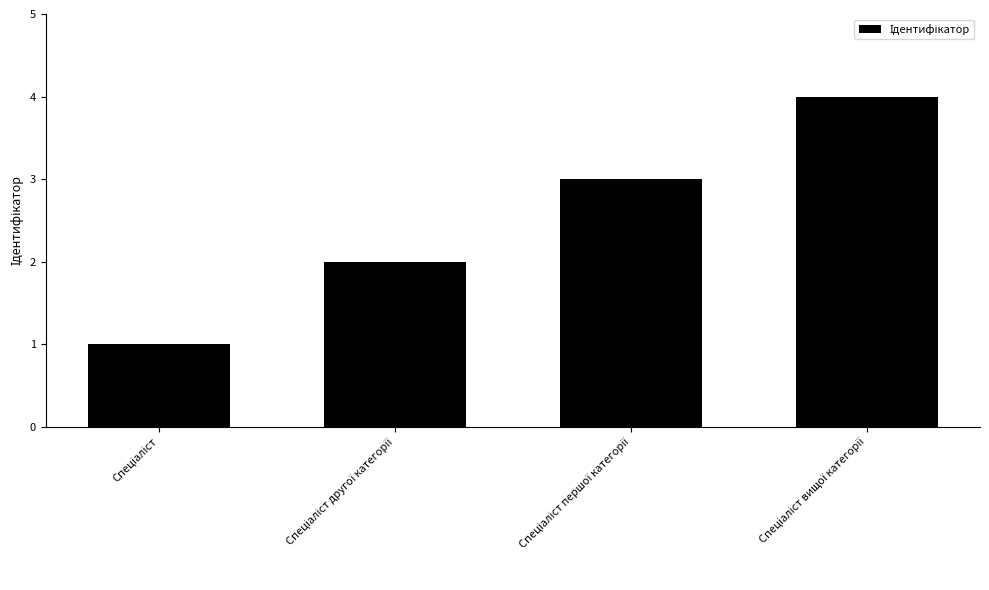

What is the sum of all values?

10